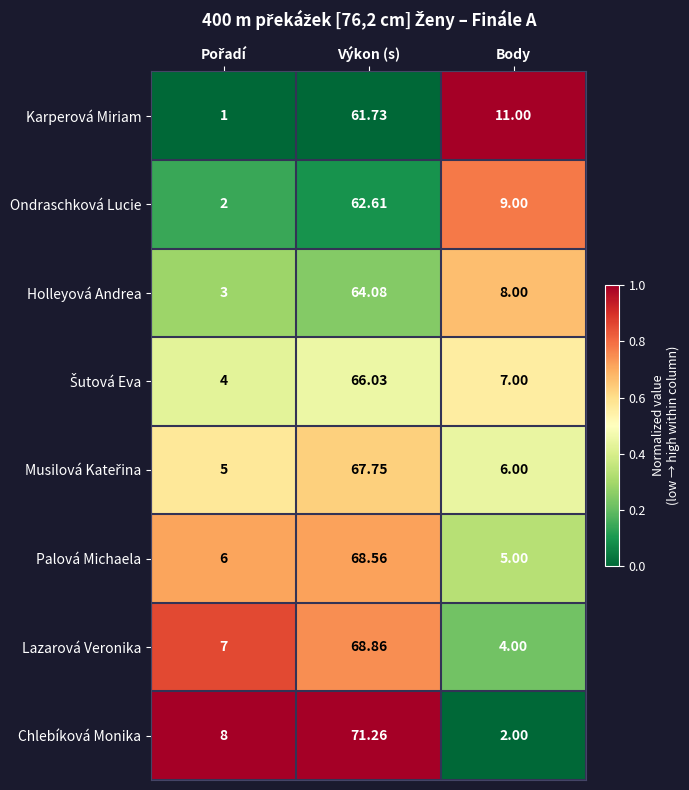

How many distinct data groups are displayed?

8